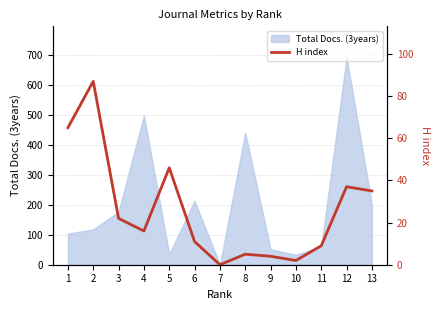

Reading left to right, what are all the values shown in this chart?

65	87	22	16	46	11	0	5	4	2	9	37	35